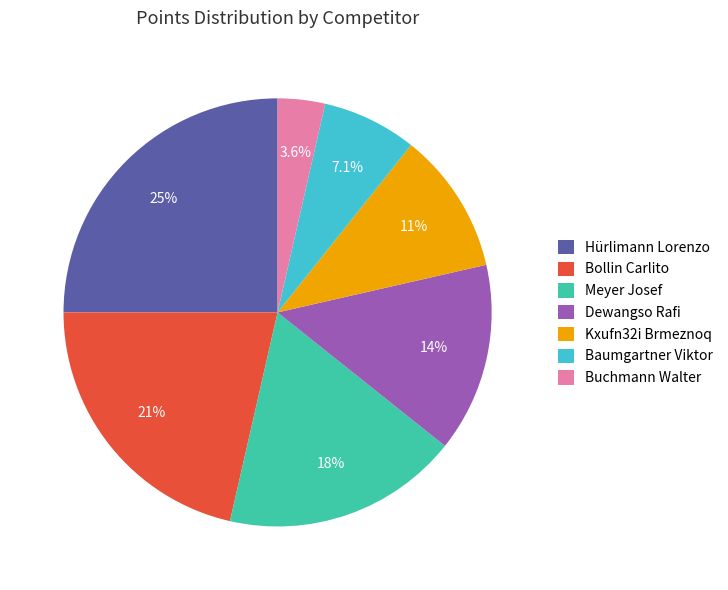

To the nearest percent, what is the difference between the Buchmann Walter and Dewangso Rafi slice percentages?

11%